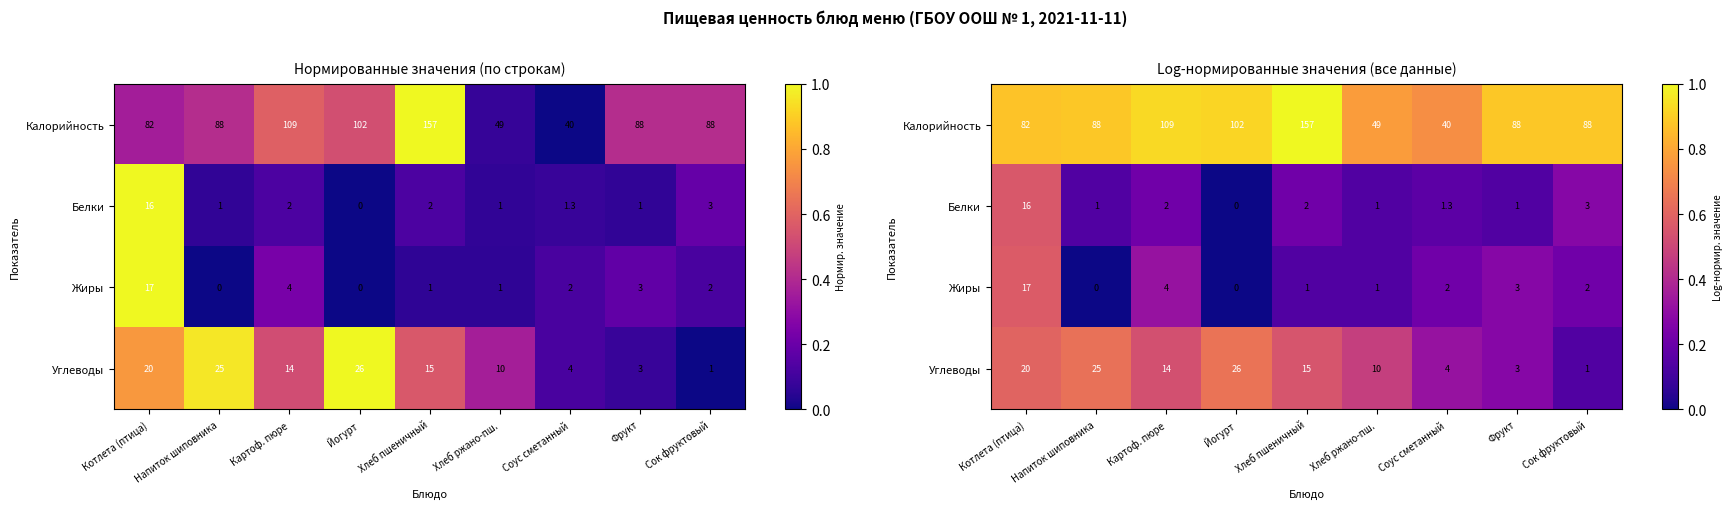

What is the difference between the maximum and minimum values in the Белки series?

0.6